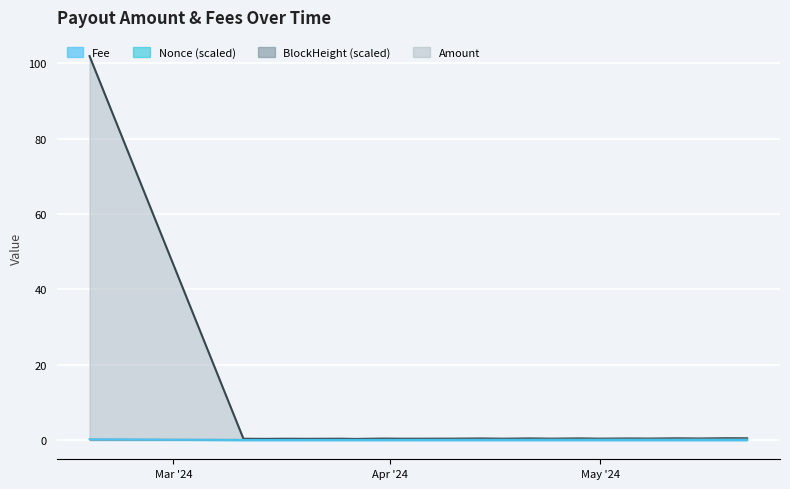

What is the label of the 6th point from the right?

2024-05-05